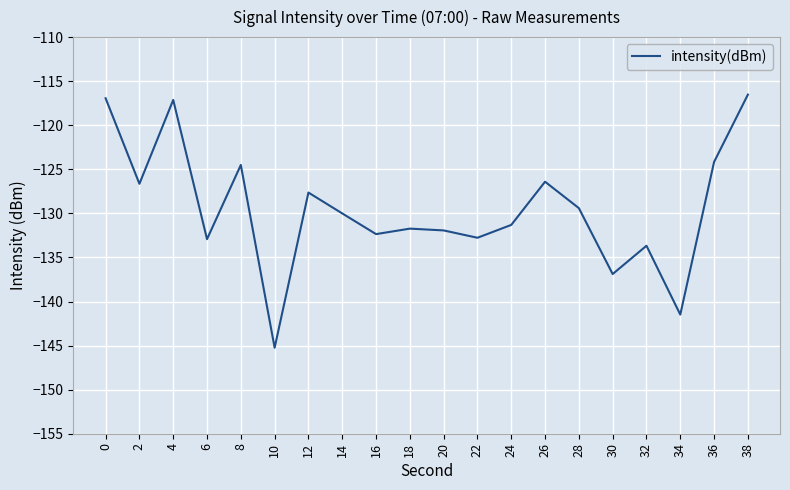

True or false: the data shows -68.9 at 20.

False